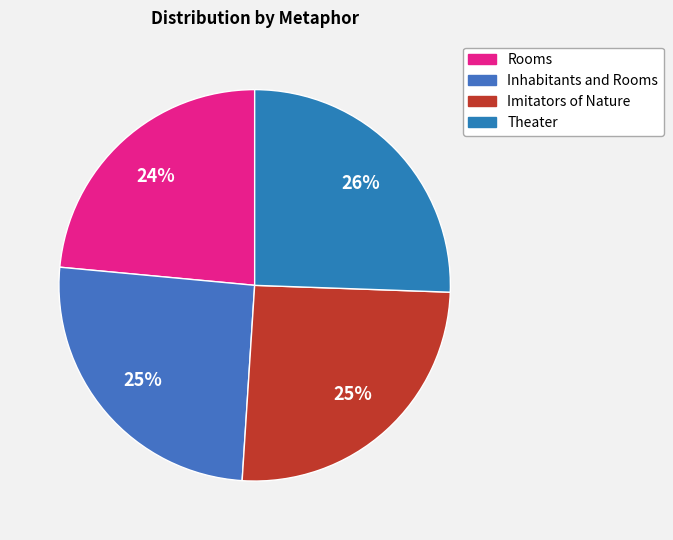

How many segments does this pie chart have?

4